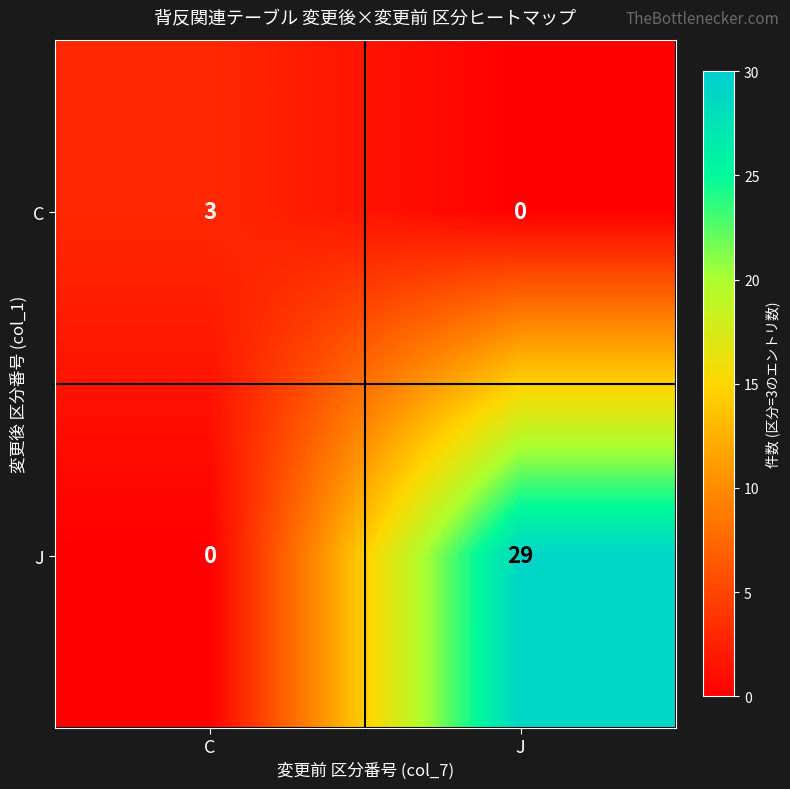

Rank the series at C from highest to lowest value.

C, J